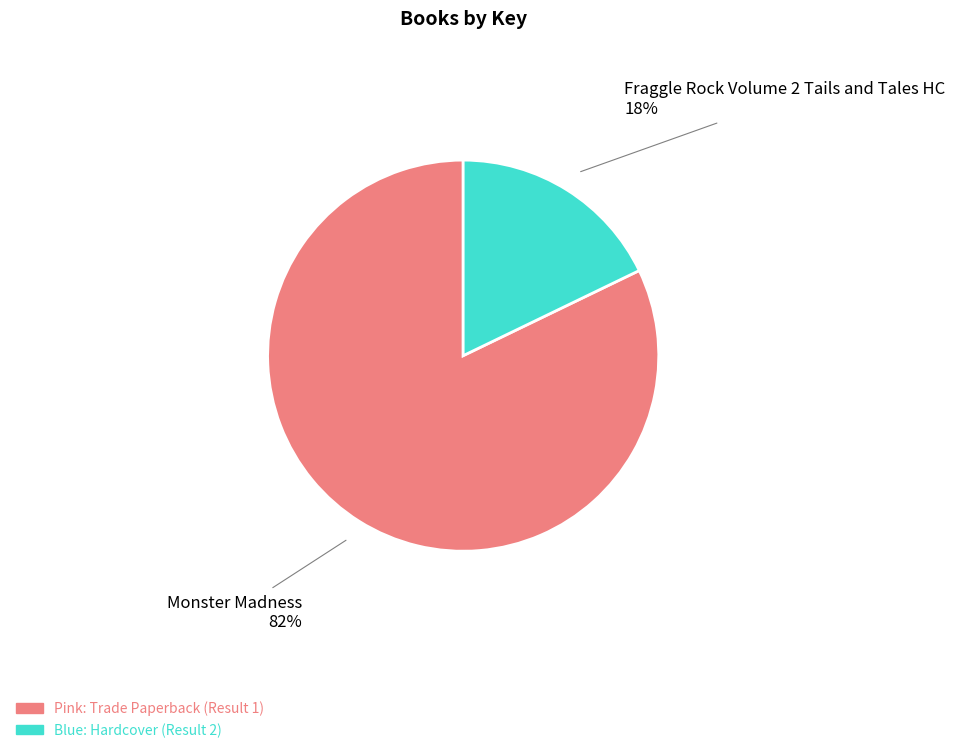

To the nearest percent, what is the difference between the largest and smallest slice percentages?

64%